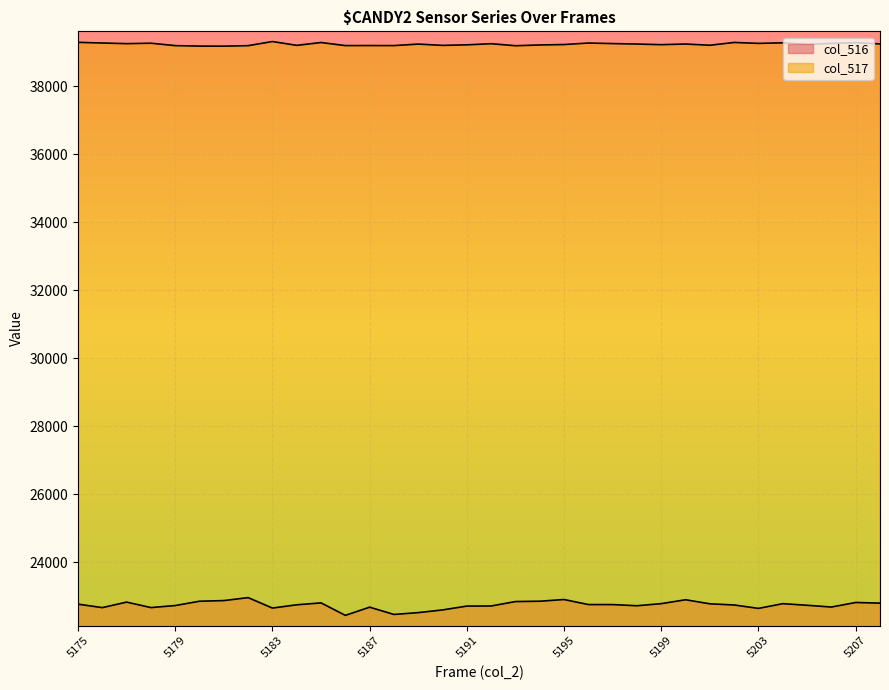

Where does the col_517 series first go above 39234?

5175